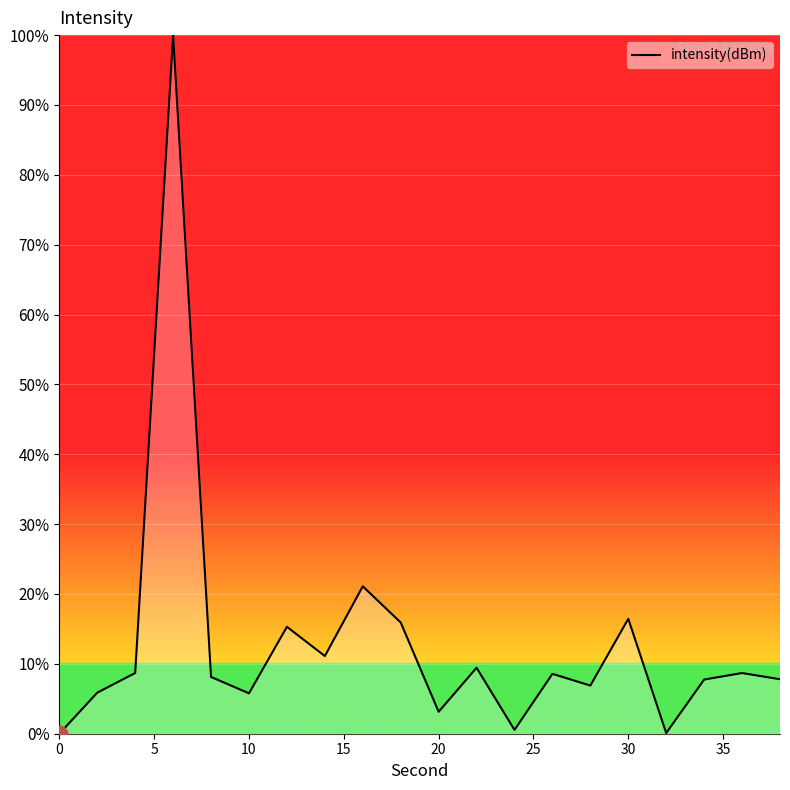

What is the difference between the maximum and minimum values?

100.0